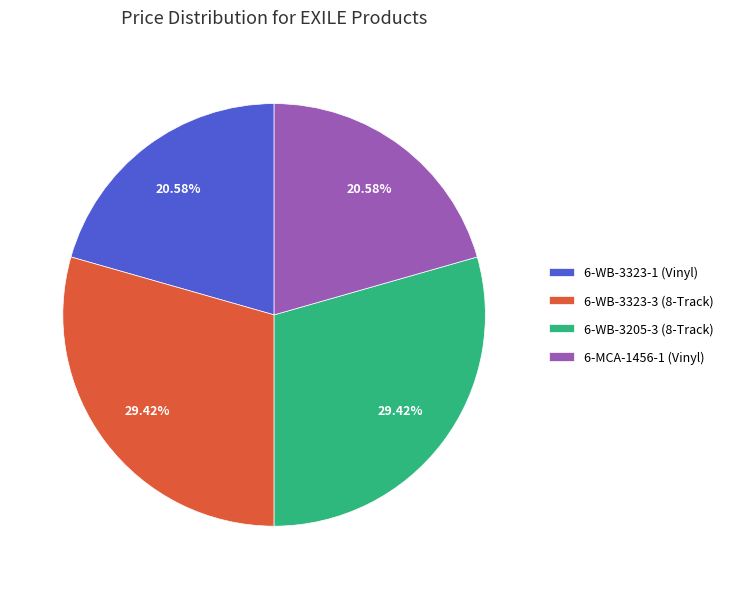

True or false: 6-MCA-1456-1 (Vinyl) accounts for 21% of the total.

True